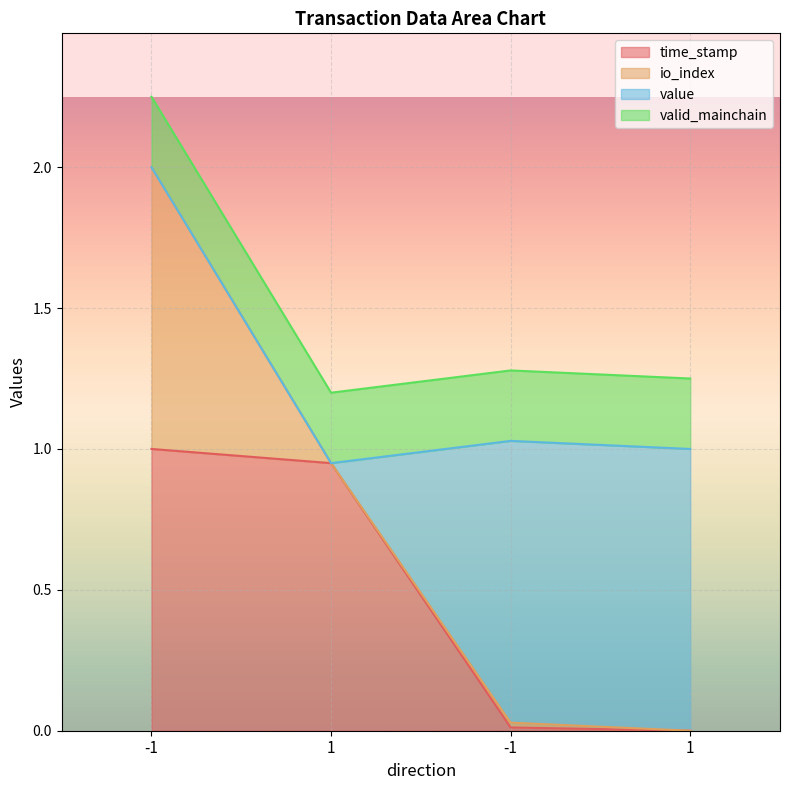

What is the average value of the time_stamp series?

0.5